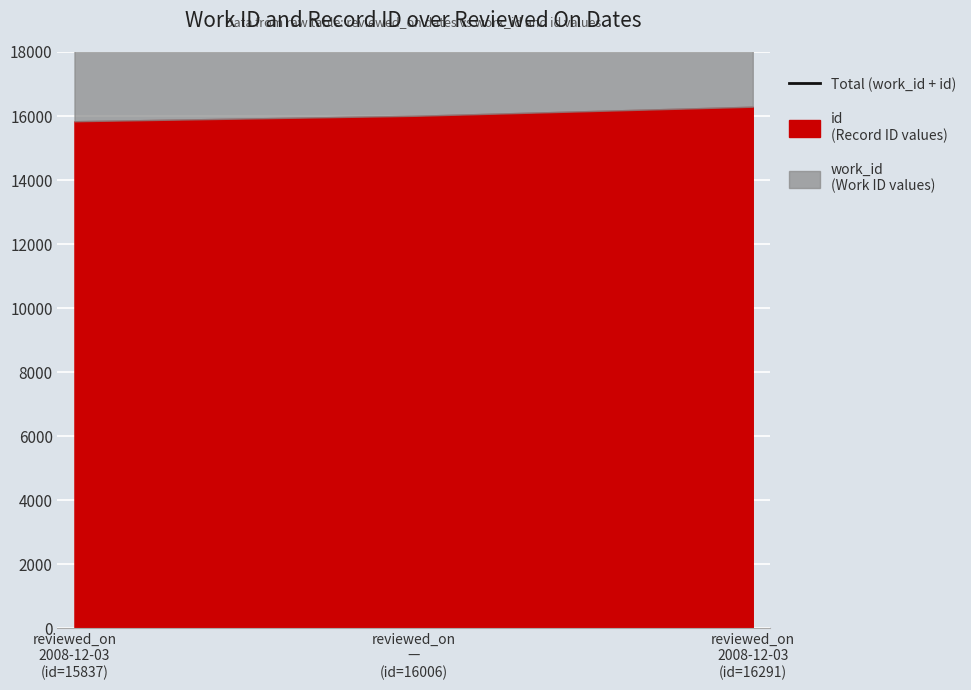

Where does the data first go above 22034?

reviewed_on
2008-12-03
(id=16291)